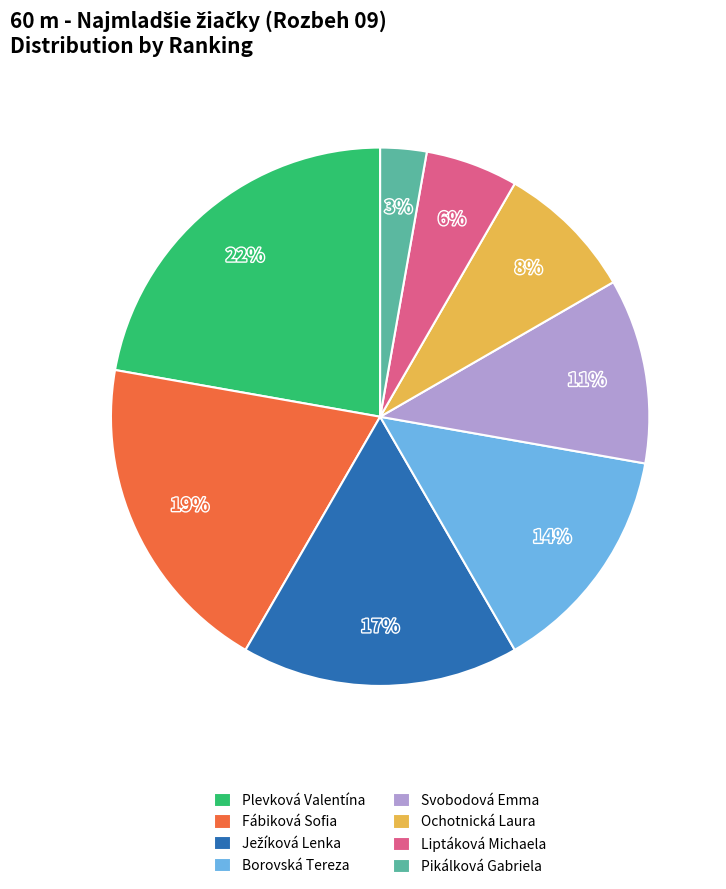

Combined, do Plevková Valentína and Pikálková Gabriela account for over 50%?

No